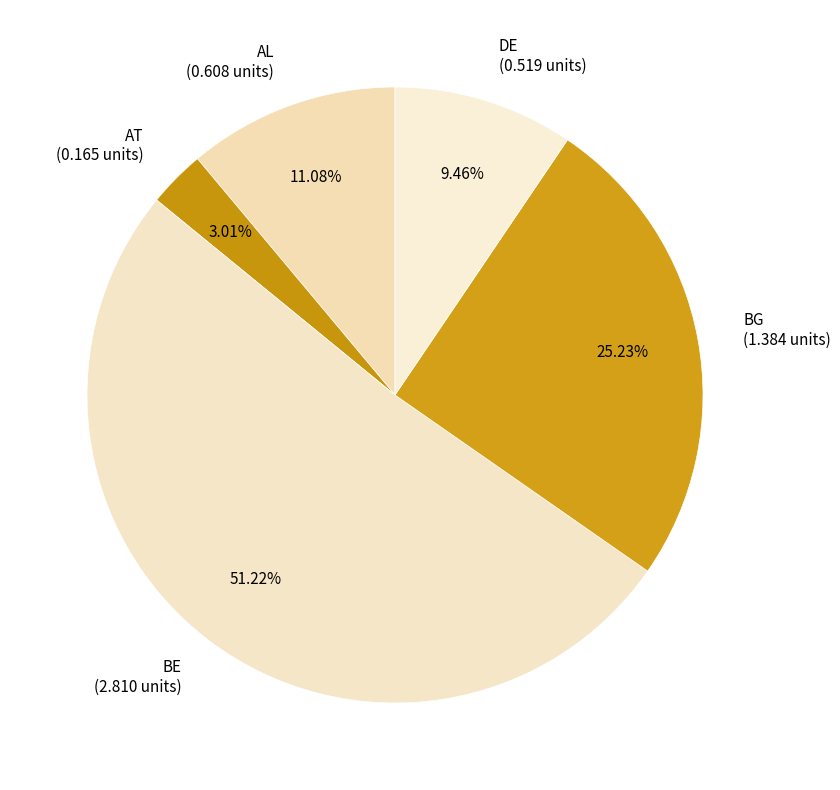

Which category has the smallest portion of the pie?

AT